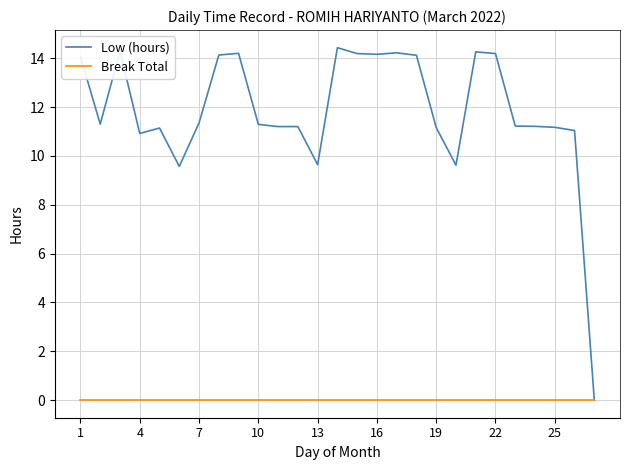

List the series in order of their peak value, lowest first.

Break Total, Low (hours)